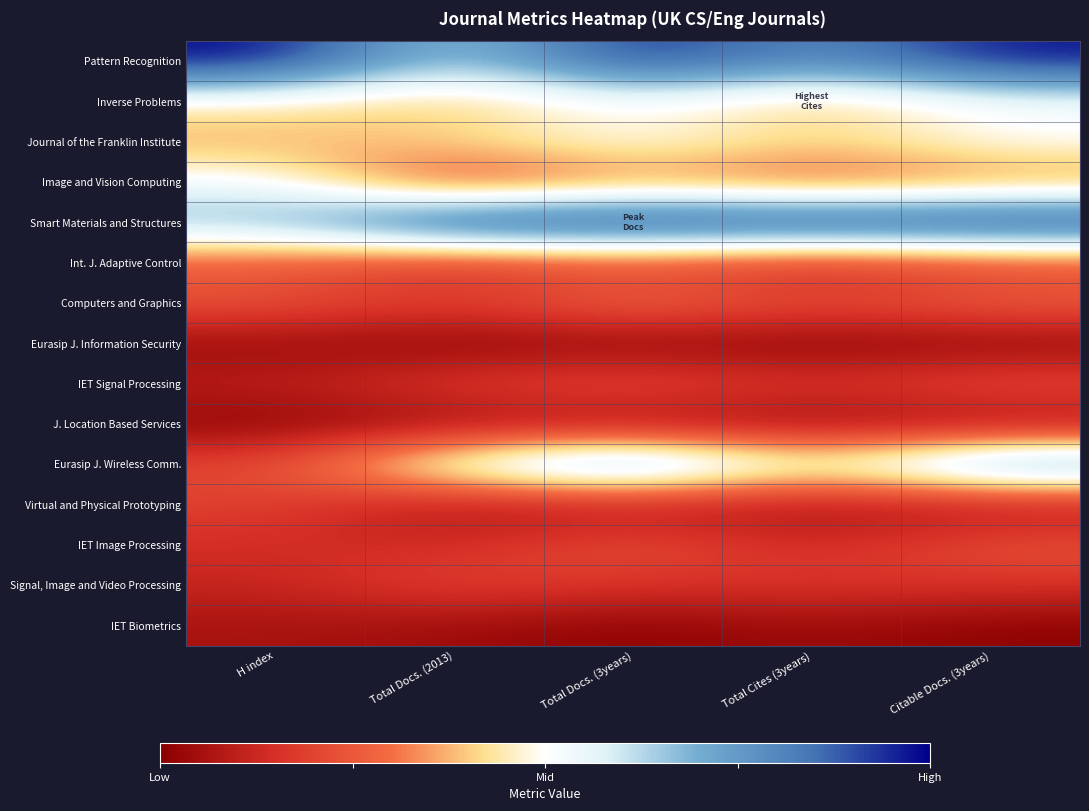

What is the maximum value shown in the chart?

1.0